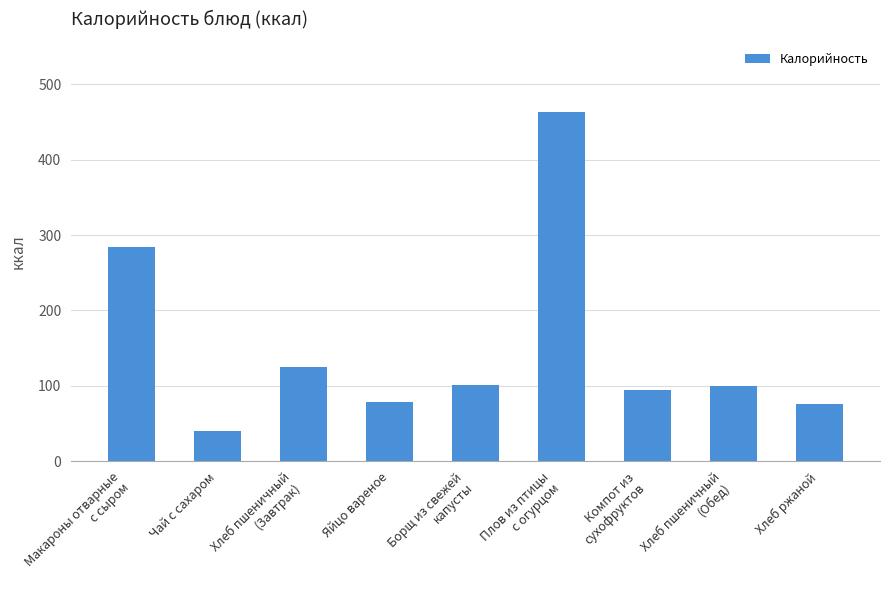

What is the ratio of the value at Плов из птицы
с огурцом to the value at Компот из
сухофруктов?

4.9